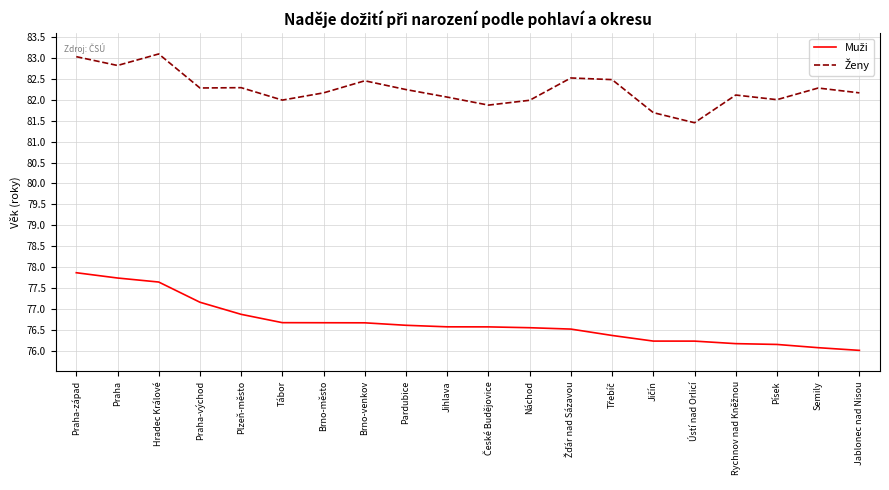

What is the maximum value shown in the chart?

83.1